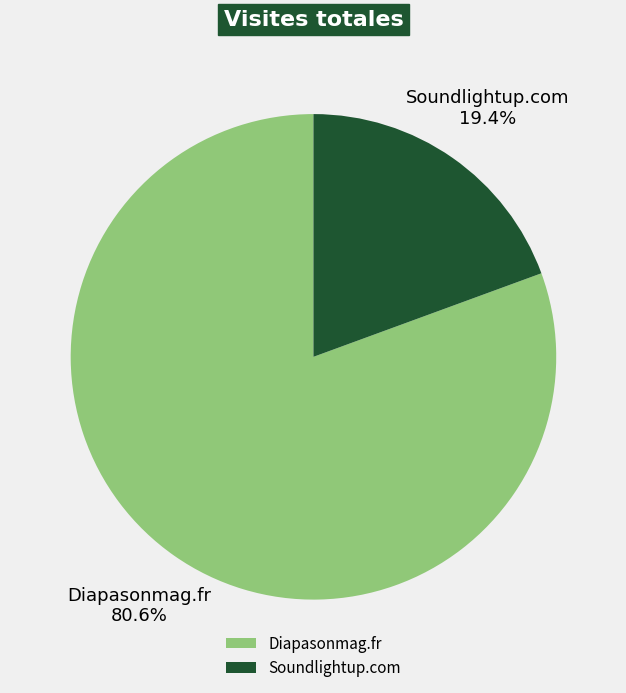

What is the ratio of the value at Diapasonmag.fr to the value at Soundlightup.com?

4.2